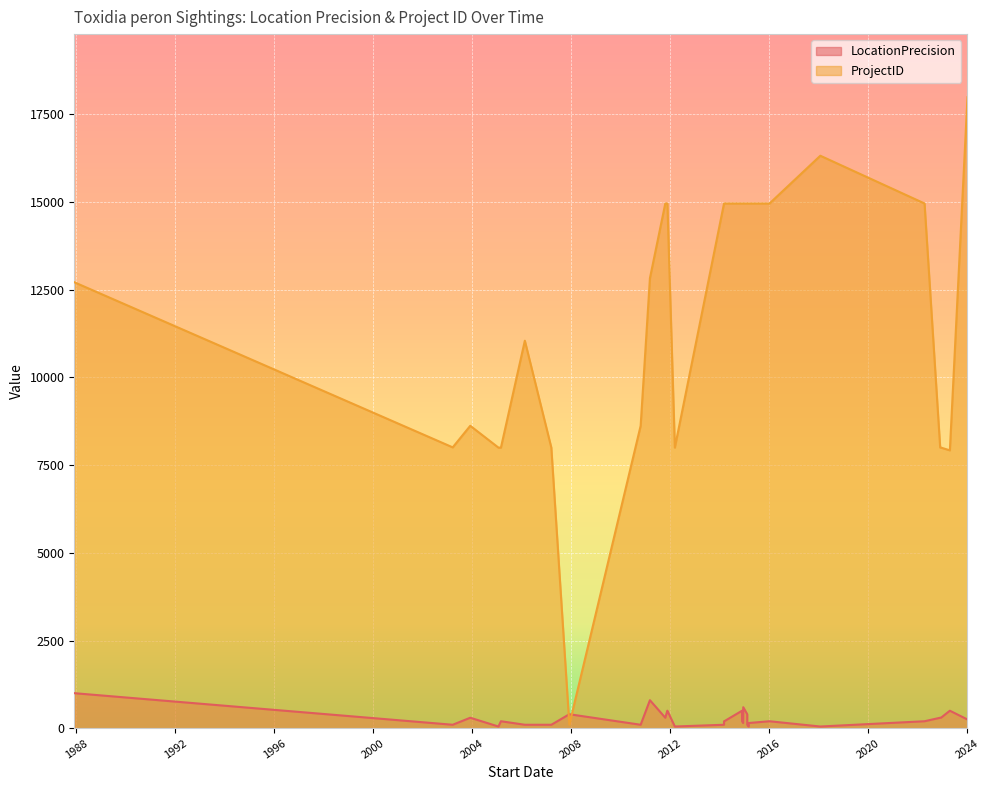

True or false: LocationPrecision has a value of 874 at 2011-11-23.

False